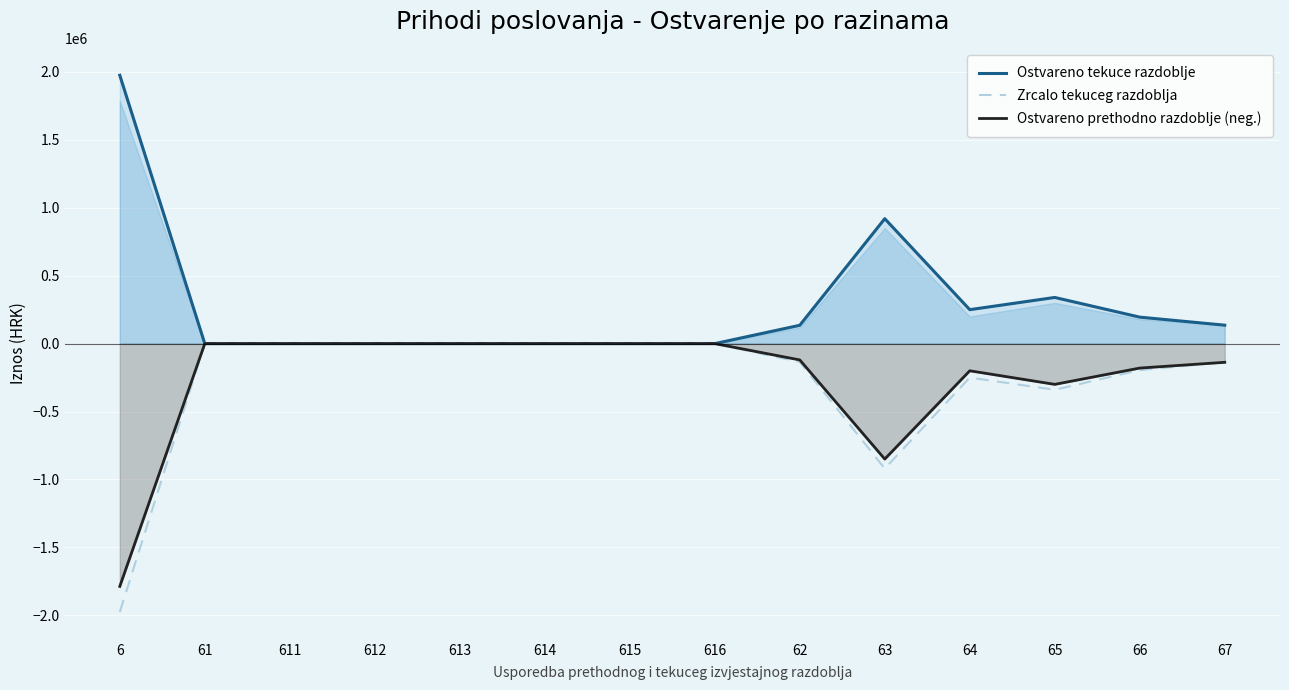

Which series ends up on top after the final intersection of Ostvareno prethodno razdoblje (neg.) and Zrcalo tekuceg razdoblja?

Zrcalo tekuceg razdoblja